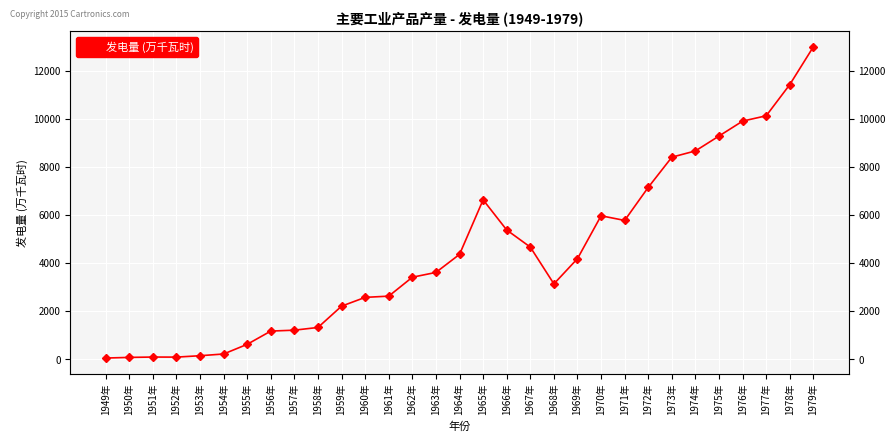

What is the change in value from 1963年 to 1971年?

+2165